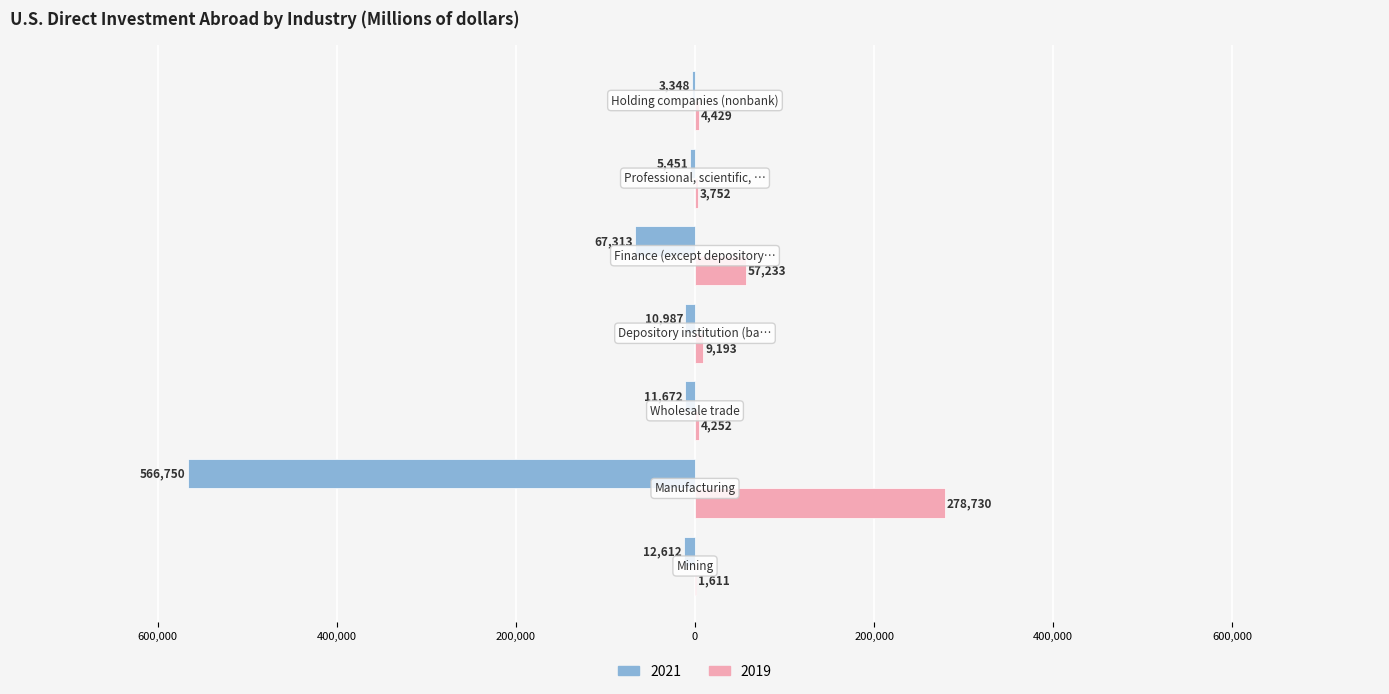

What are all the series names shown in the legend?

2021, 2019